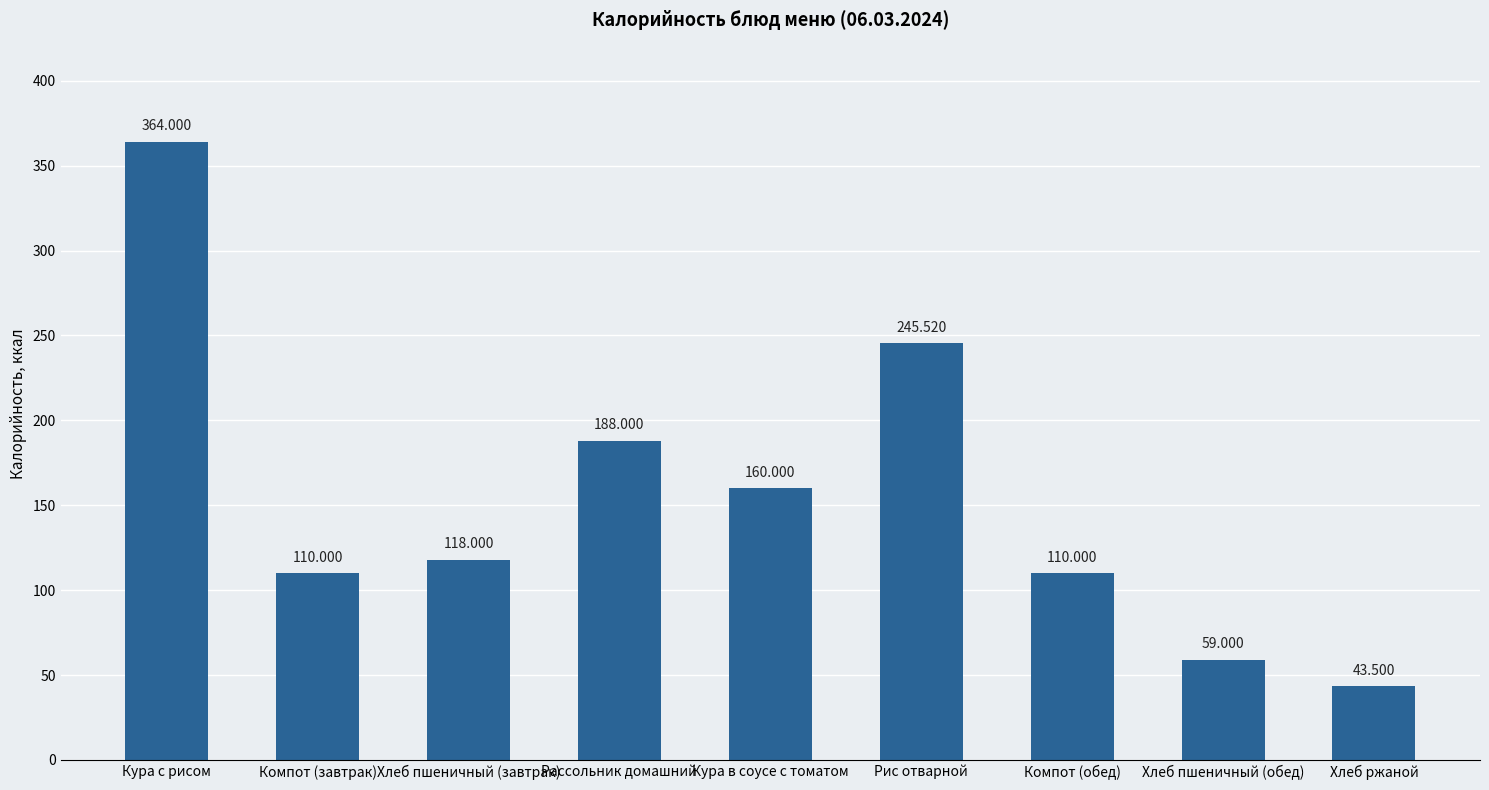

At which label is the value closest to 203?

Рассольник домашний